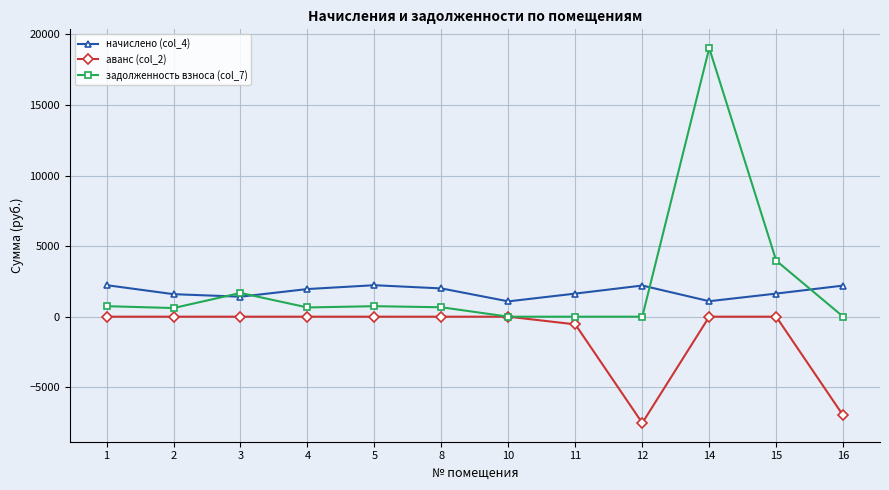

At which label does начислено (col_4) first exceed 1957?

1